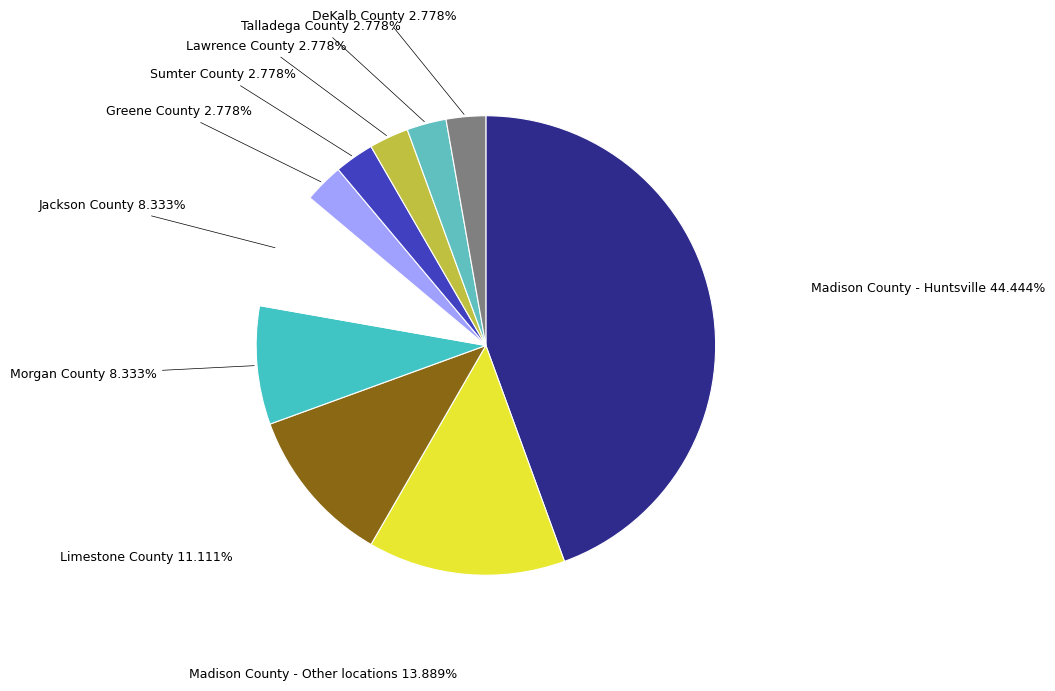

Which slice is the largest?

Madison County - Huntsville